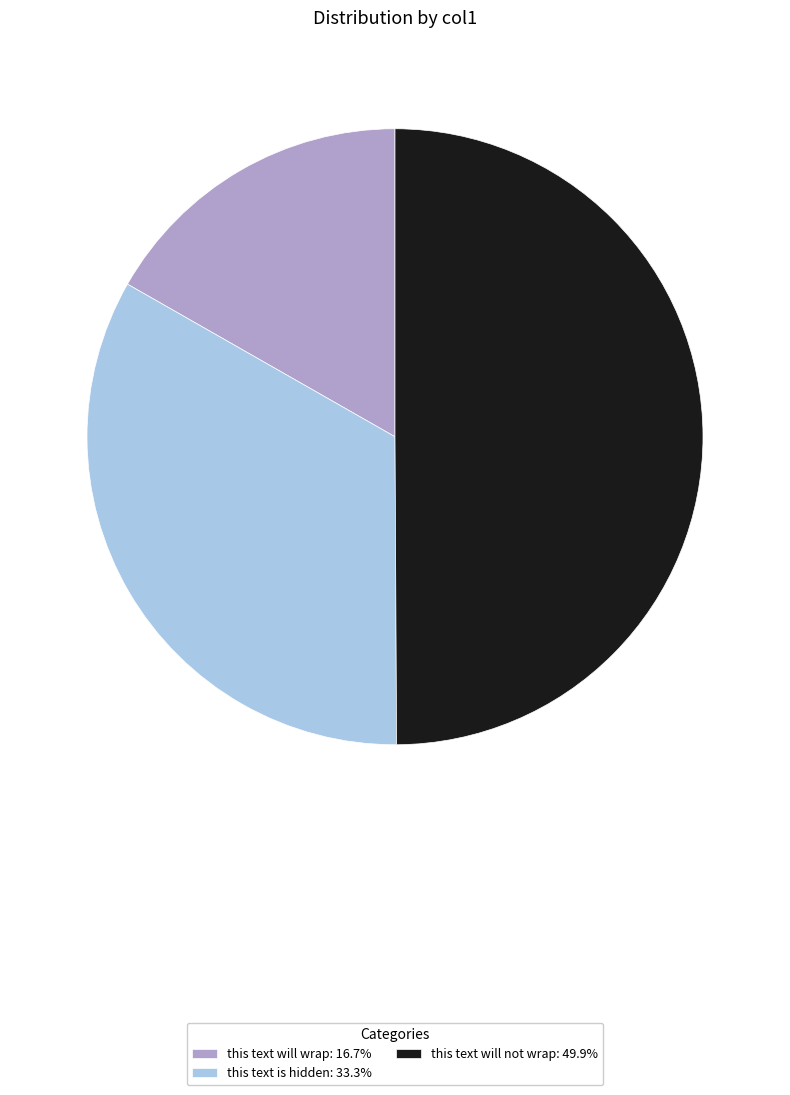

What is the ratio of the value at this text is hidden: 33.3% to the value at this text will not wrap: 49.9%?

0.7